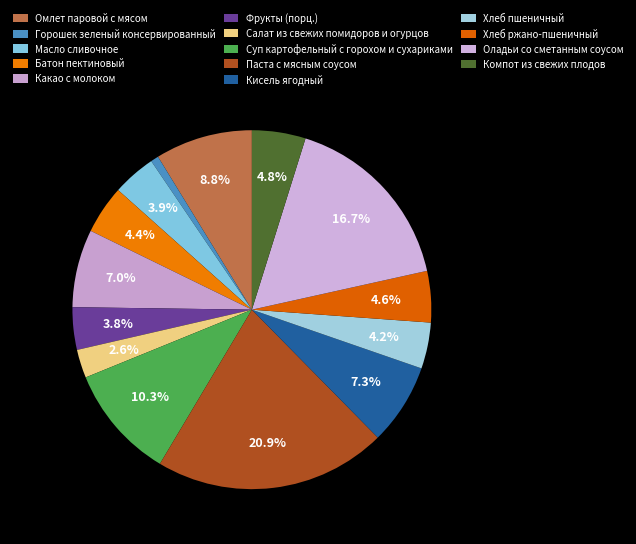

Combined, what portion of the pie is Хлеб ржано-пшеничный and Масло сливочное?

8.5%